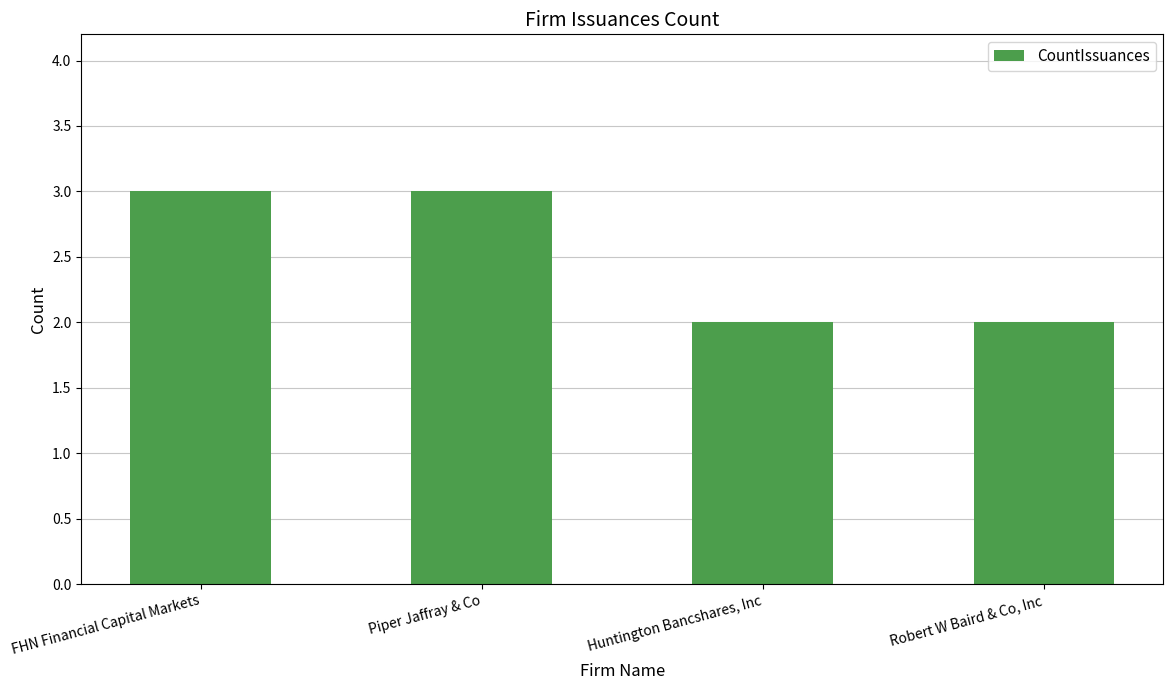

What value does the data have at Piper Jaffray & Co?

3